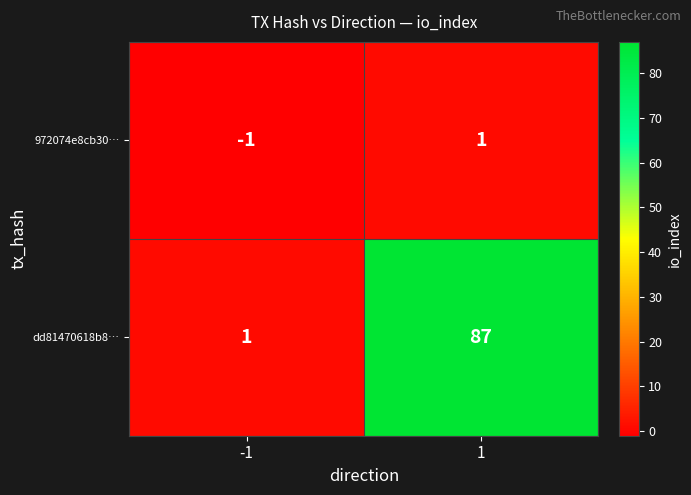

What is the spread (max minus min) of values at 1?

86